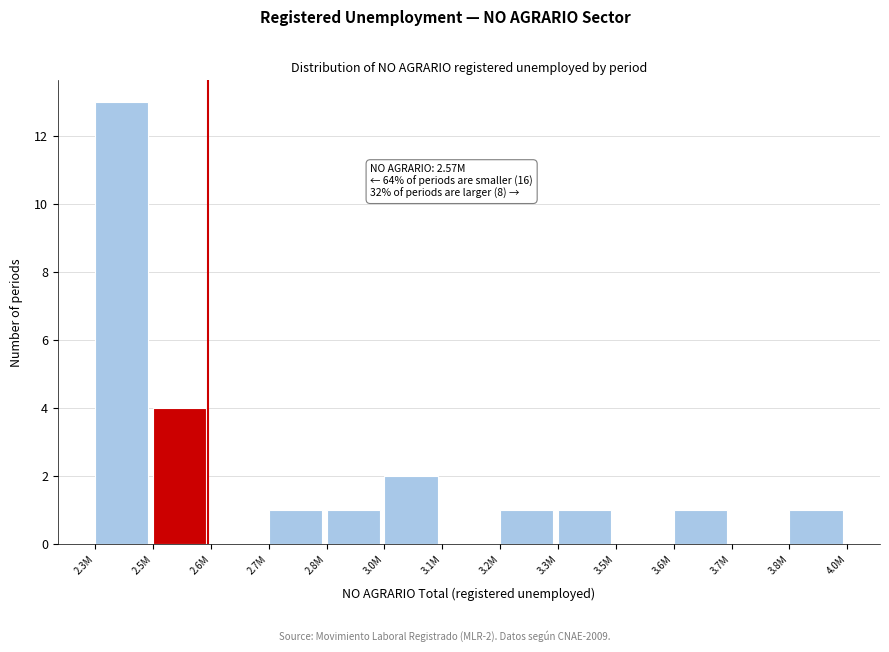

Reading right to left, what are all the values shown in this chart?

3.8M=1	3.7M=0	3.6M=1	3.5M=0	3.3M=1	3.2M=1	3.1M=0	3.0M=2	2.8M=1	2.7M=1	2.6M=0	2.5M=4	2.3M=13